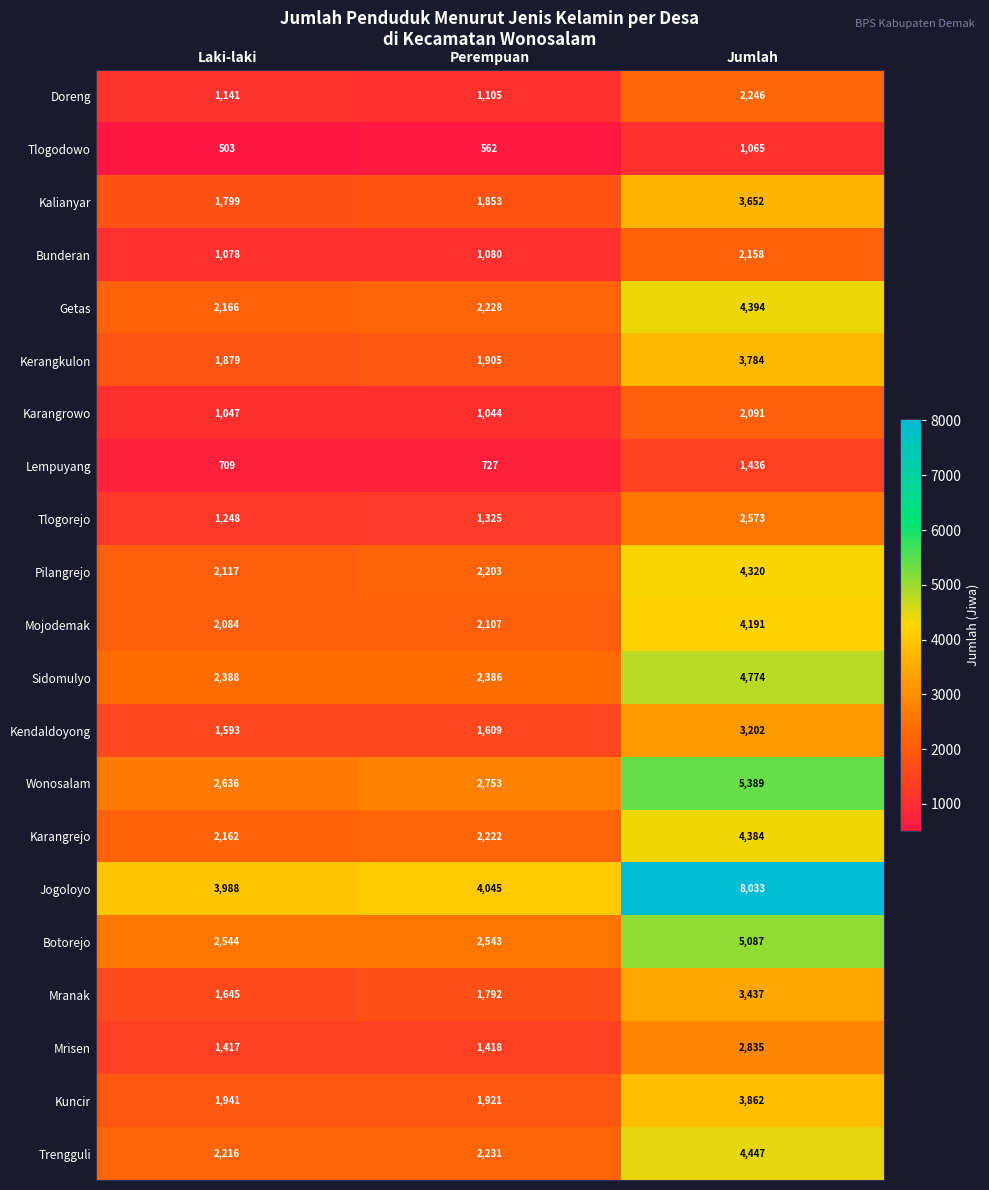

What is the difference between the highest and lowest values at Jumlah?

6968